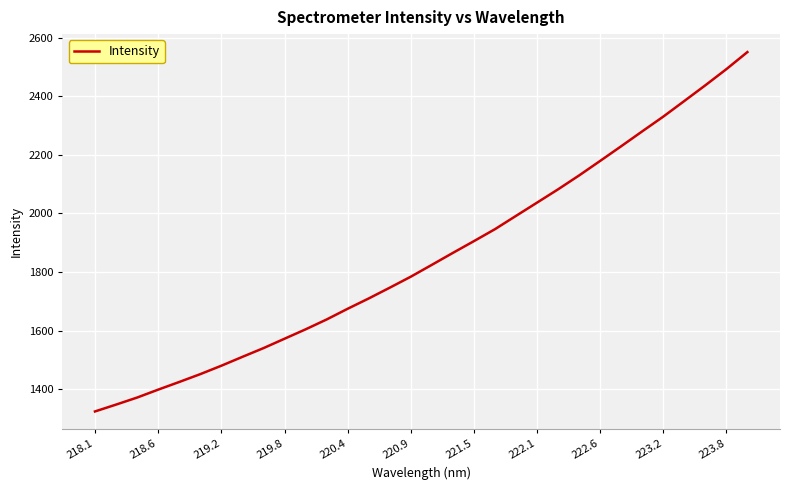

What is the difference between the maximum and minimum values?

1227.2